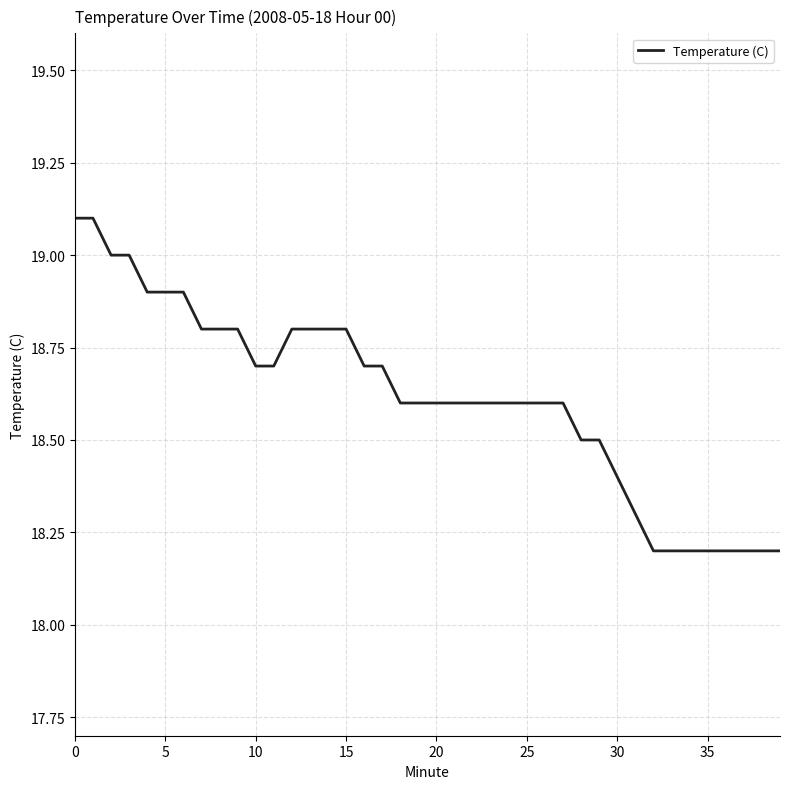

How many categories are shown in the chart?

40